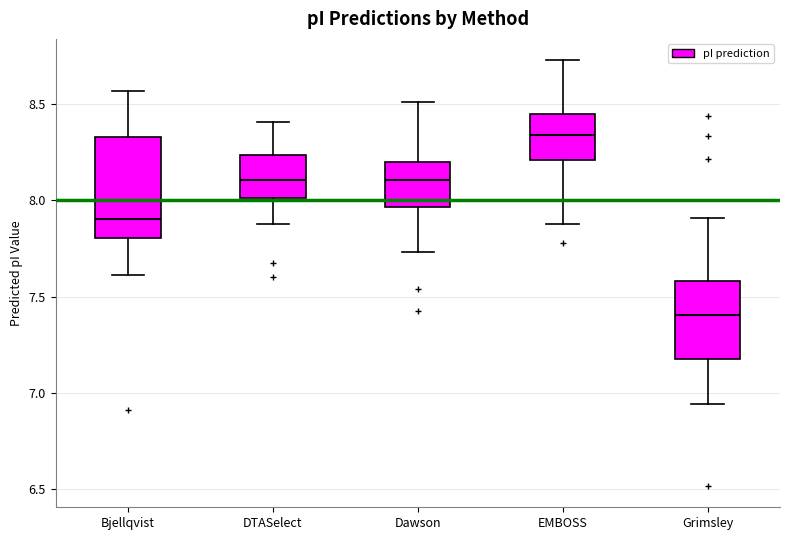

Where does the upper whisker of the box for EMBOSS end on the y-axis? The values are not printed on the chart, so give them approximately, as read against the axis.

8.75